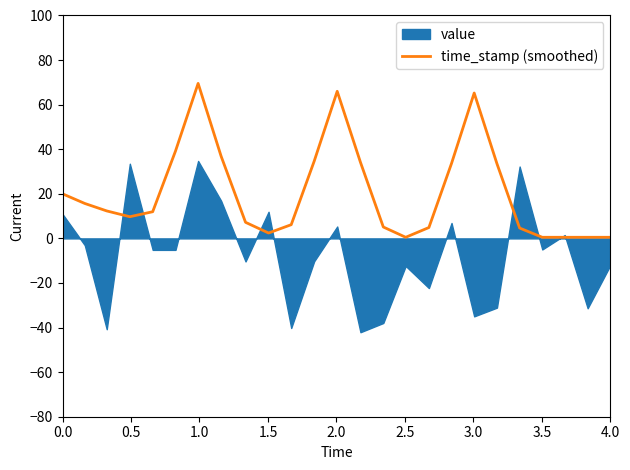

Count the number of values greater than 11.

13